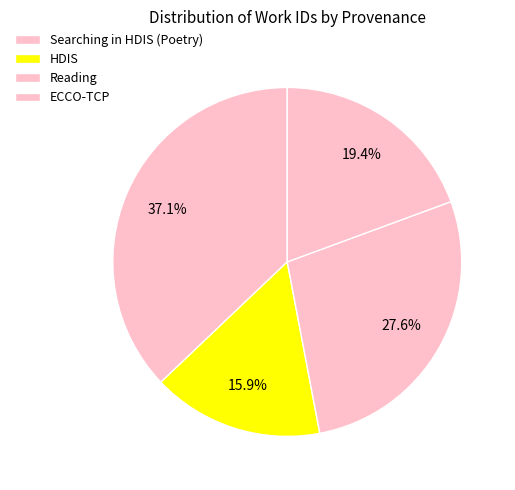

To the nearest percent, what is the difference between the Searching in HDIS (Poetry) and Reading slice percentages?

6%